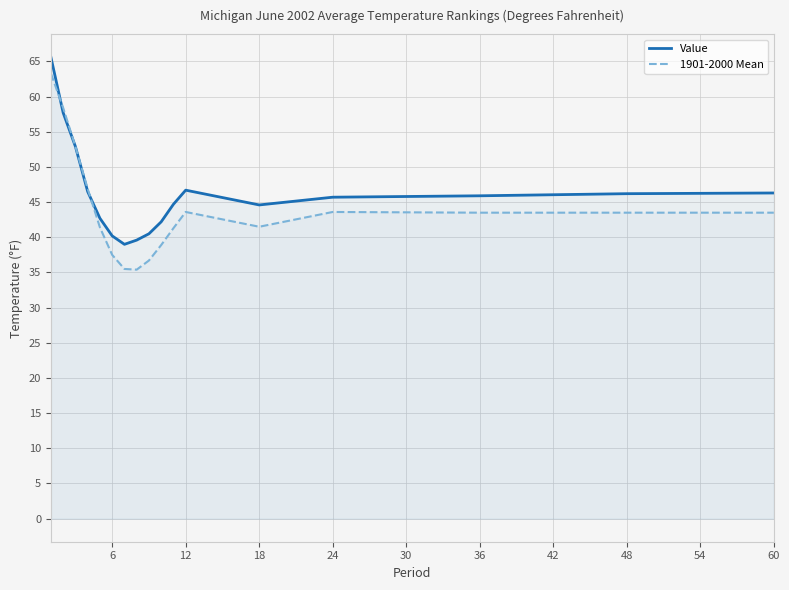

Does the chart have visible grid lines?

Yes